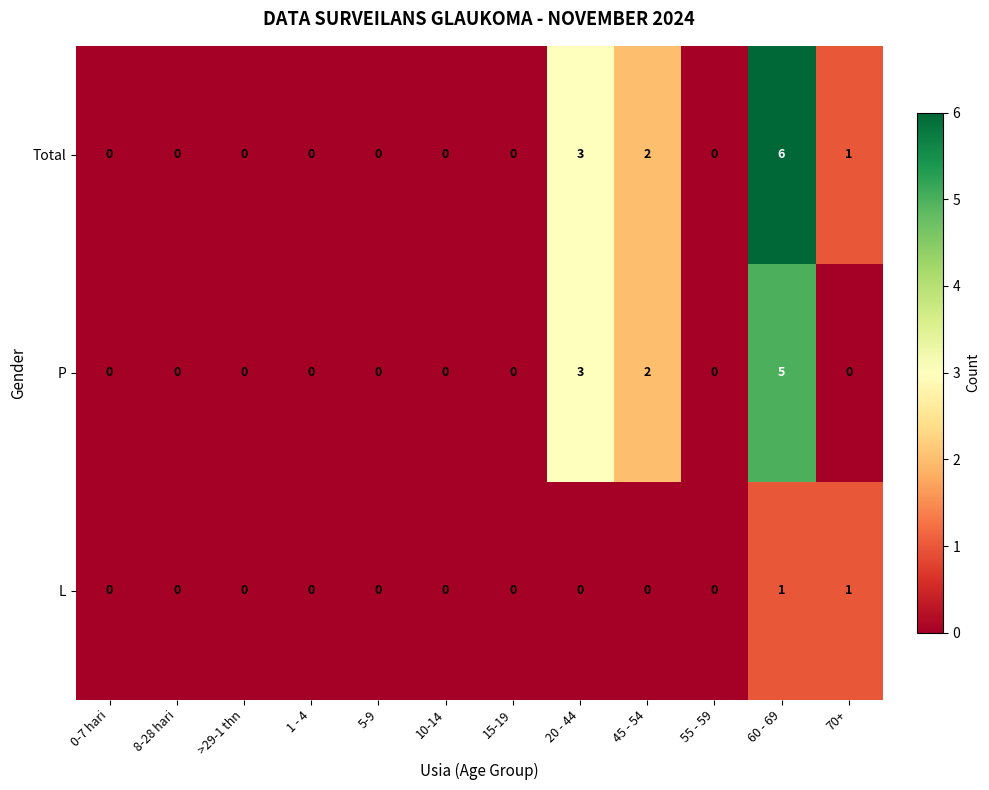

At which category is the sum across all series the highest?

60 - 69